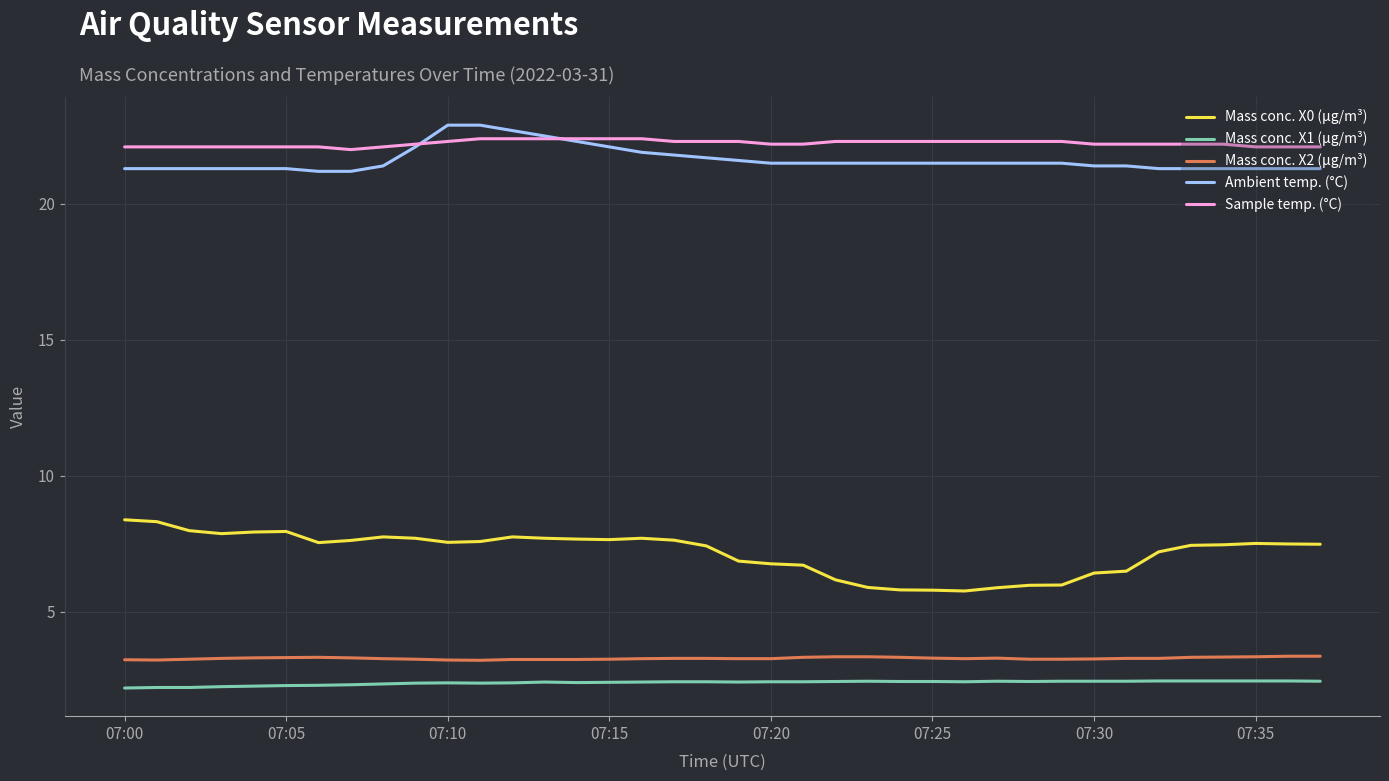

What is the difference between the second highest and minimum values in the Mass conc. X1 (μg/m³) series?

0.3